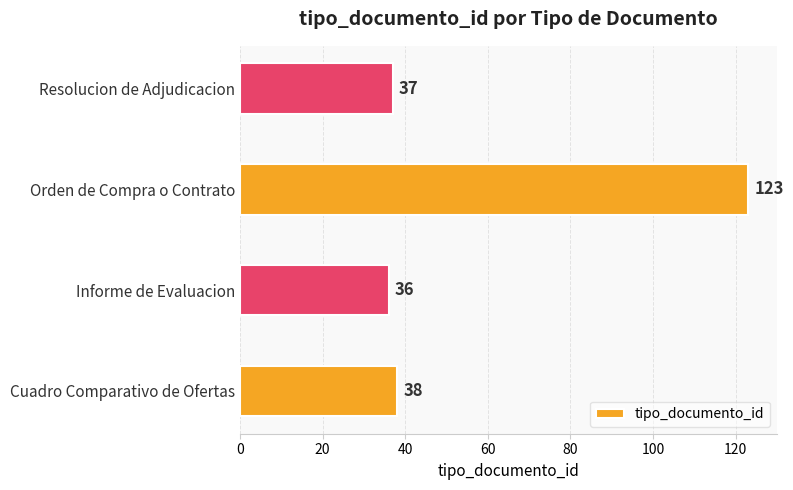

What is the difference between the second highest and minimum values?

2